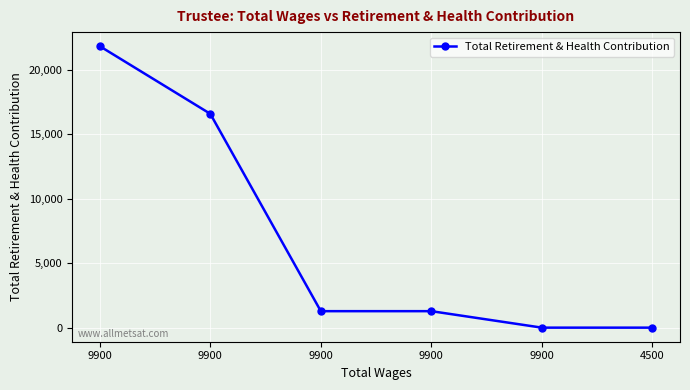

How many series are shown in this chart?

1